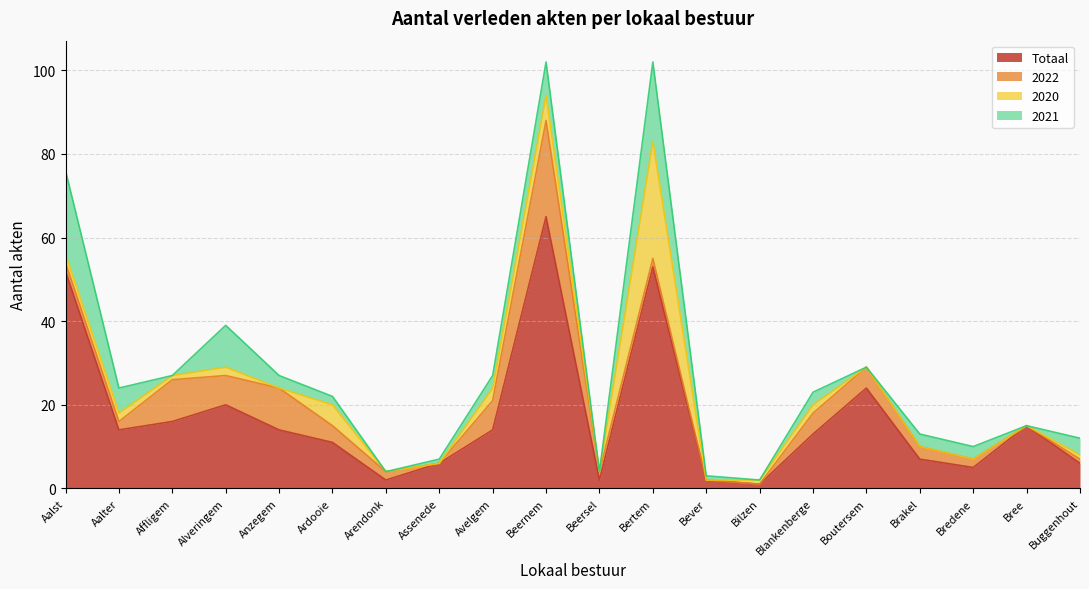

Which series changed the most between Affligem and Bever?

Totaal